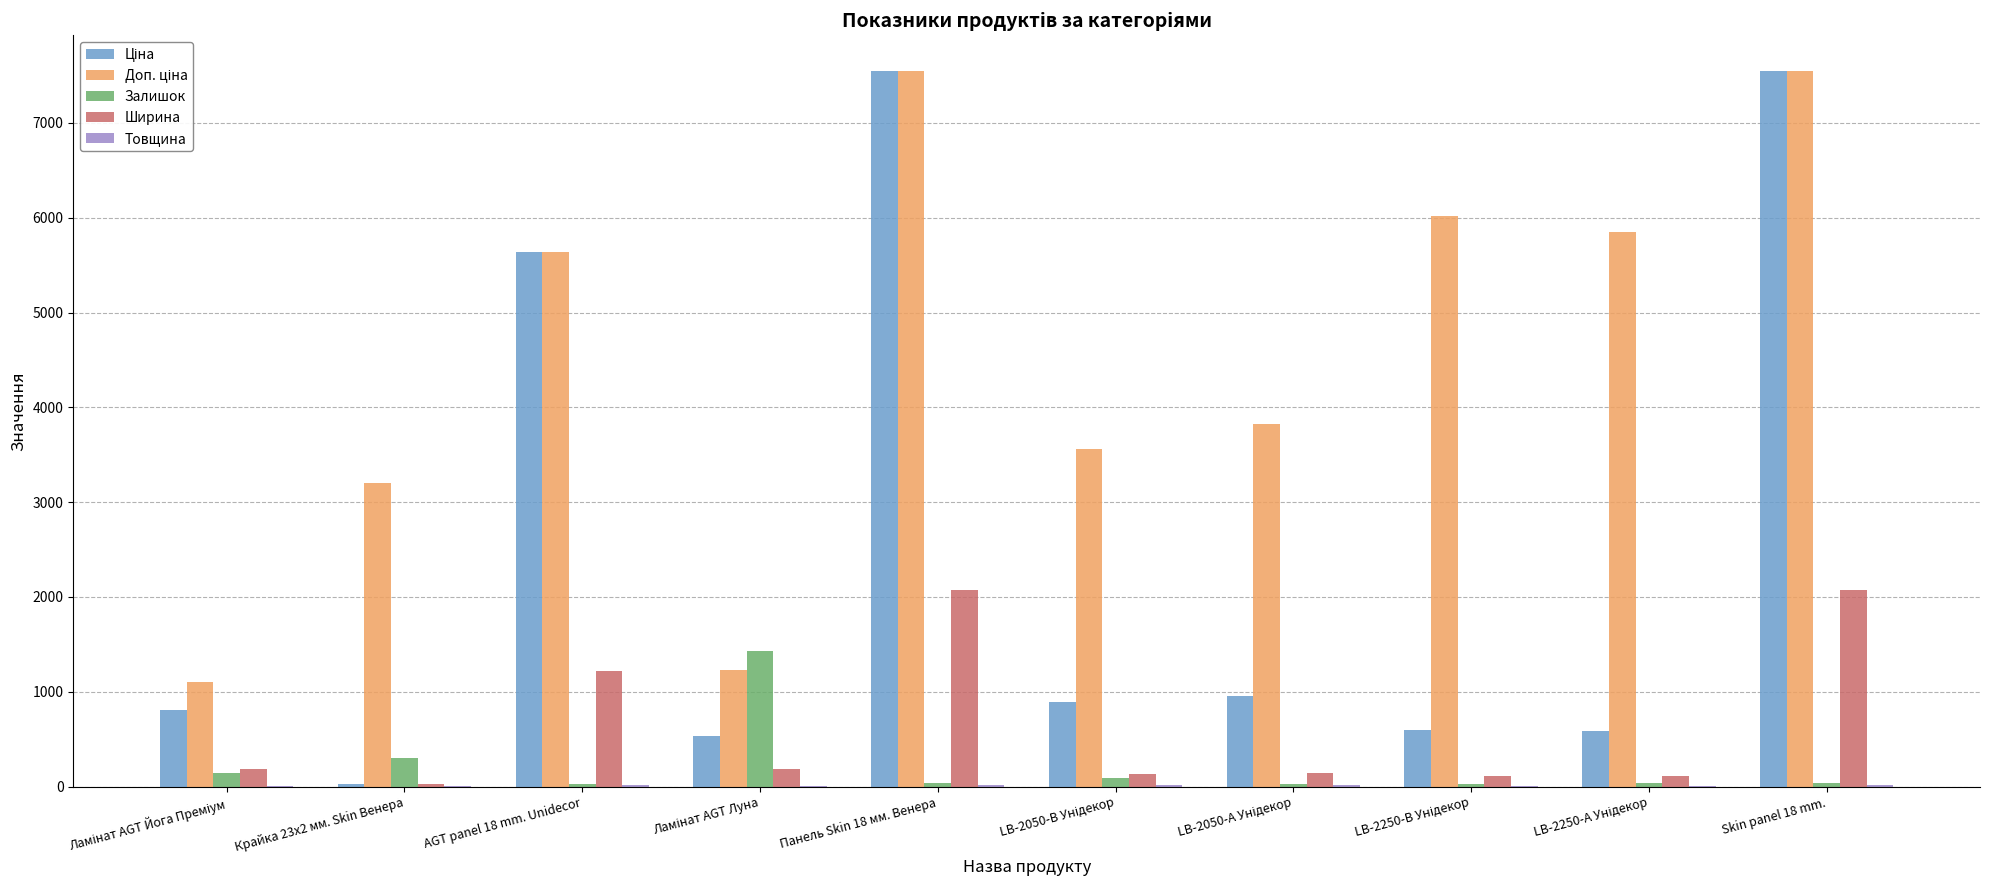

Between LB-2050-В Унідекор and Ламінат AGT Йога Преміум, which is larger?

LB-2050-В Унідекор